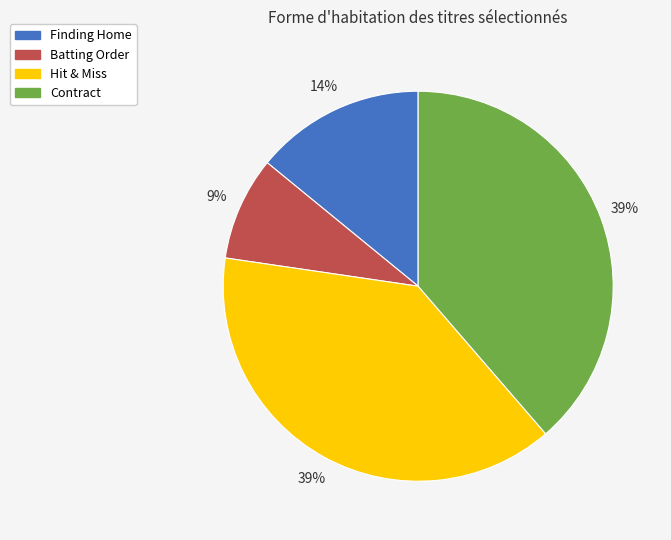

To the nearest percent, what is the average slice percentage?

25%